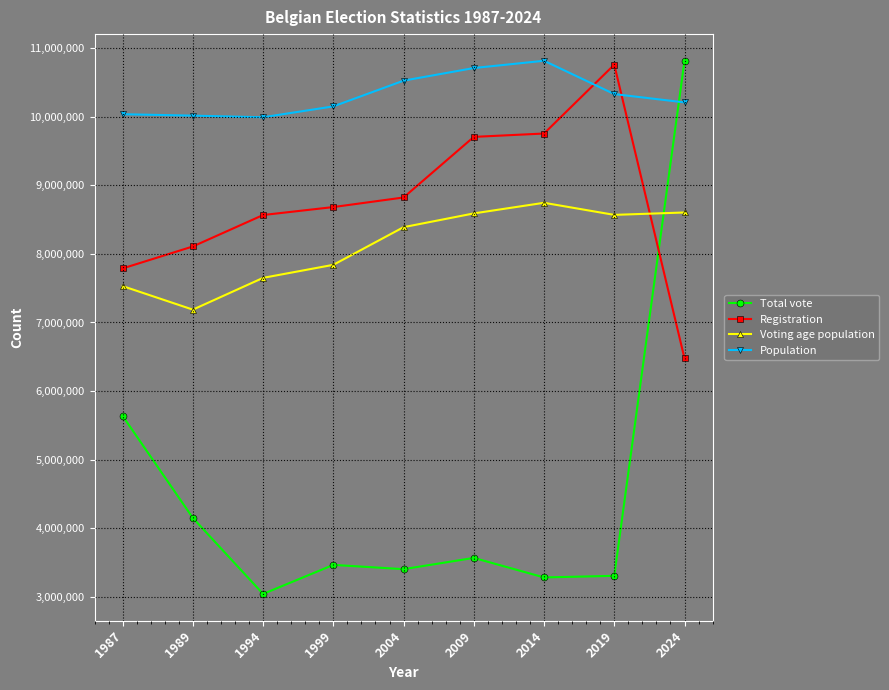

What is the approximate value of Population at 2024, to the nearest 10?

10207180